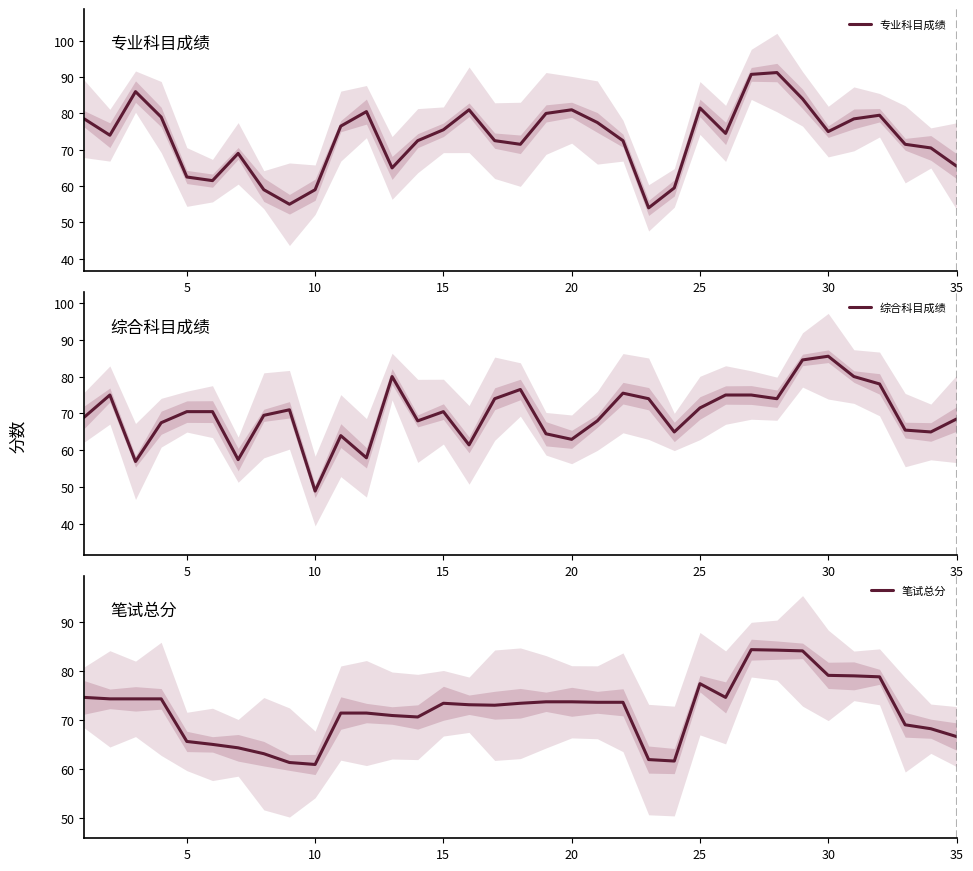

True or false: 专业科目成绩 has a value of 33.6 at 5.

False